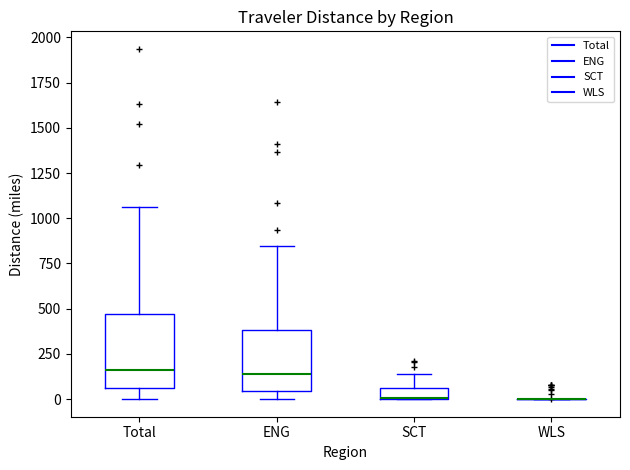

Where is the lower edge of the box for Total on the y-axis? The values are not printed on the chart, so give them approximately, as read against the axis.

50